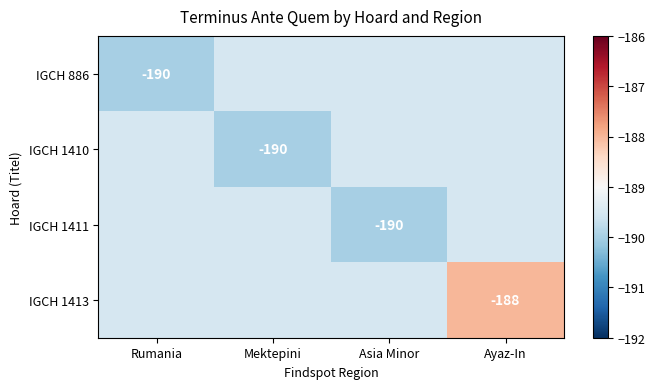

How many distinct data groups are displayed?

4